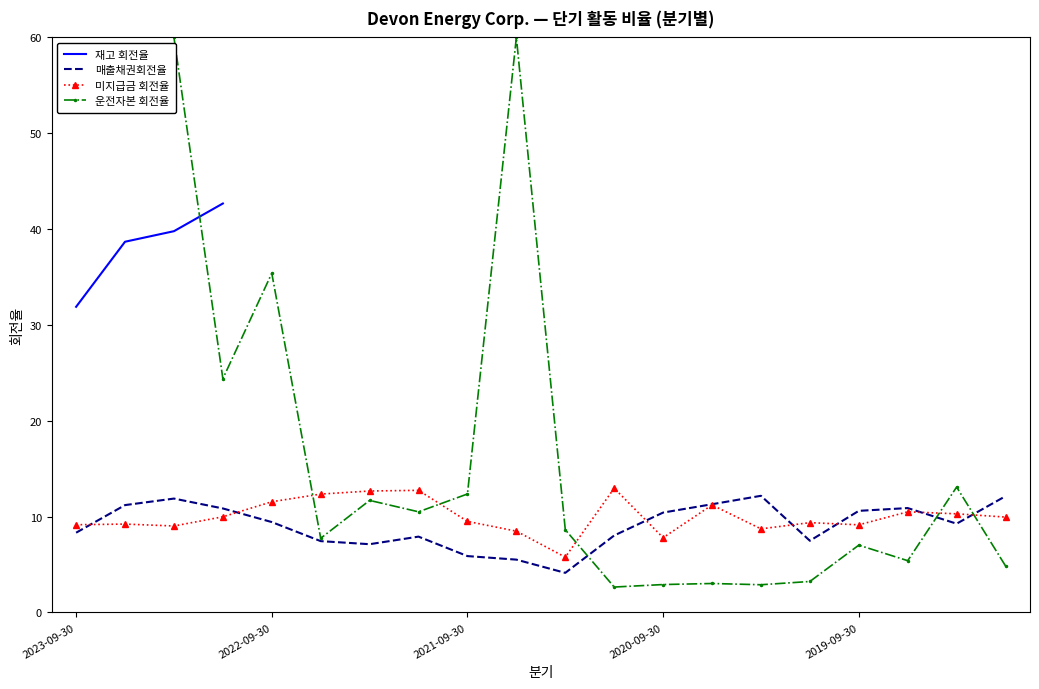

Between 14 and 10, which is larger?

10